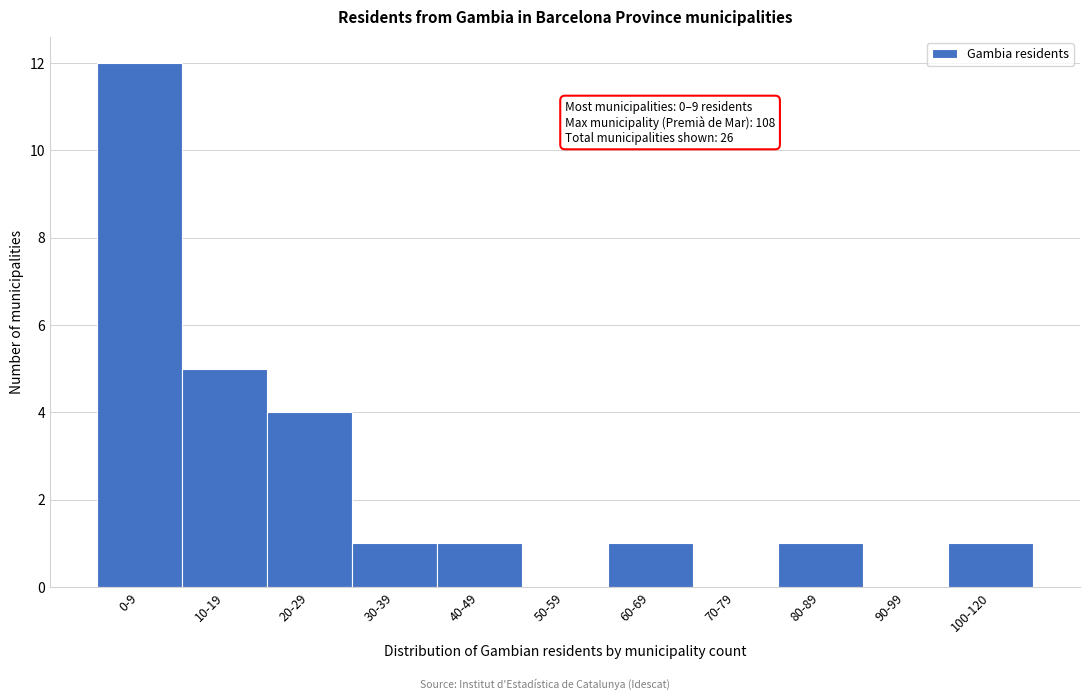

Reading left to right, what are all the values shown in this chart?

0-9=12	10-19=5	20-29=4	30-39=1	40-49=1	50-59=0	60-69=1	70-79=0	80-89=1	90-99=0	100-120=1